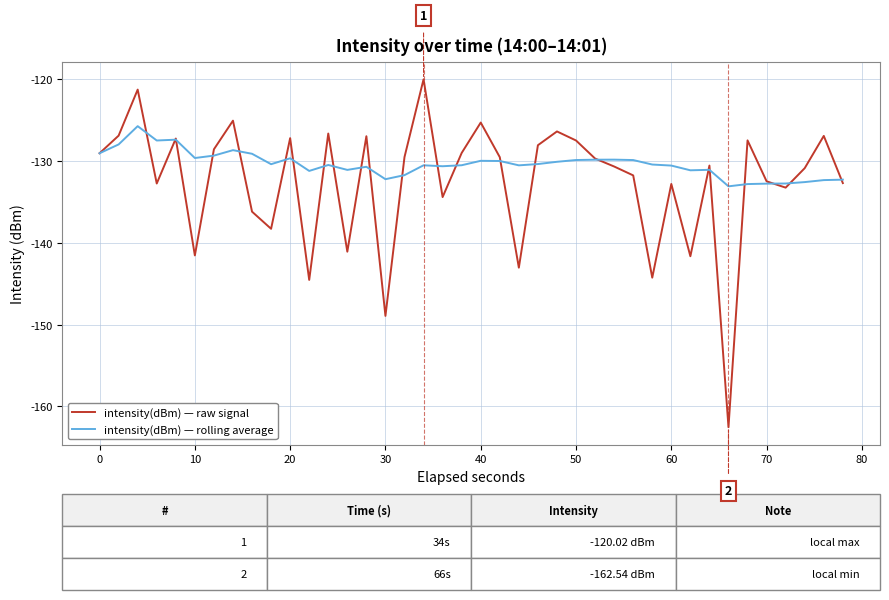

Which series has the largest range (max minus min)?

intensity(dBm) — raw signal